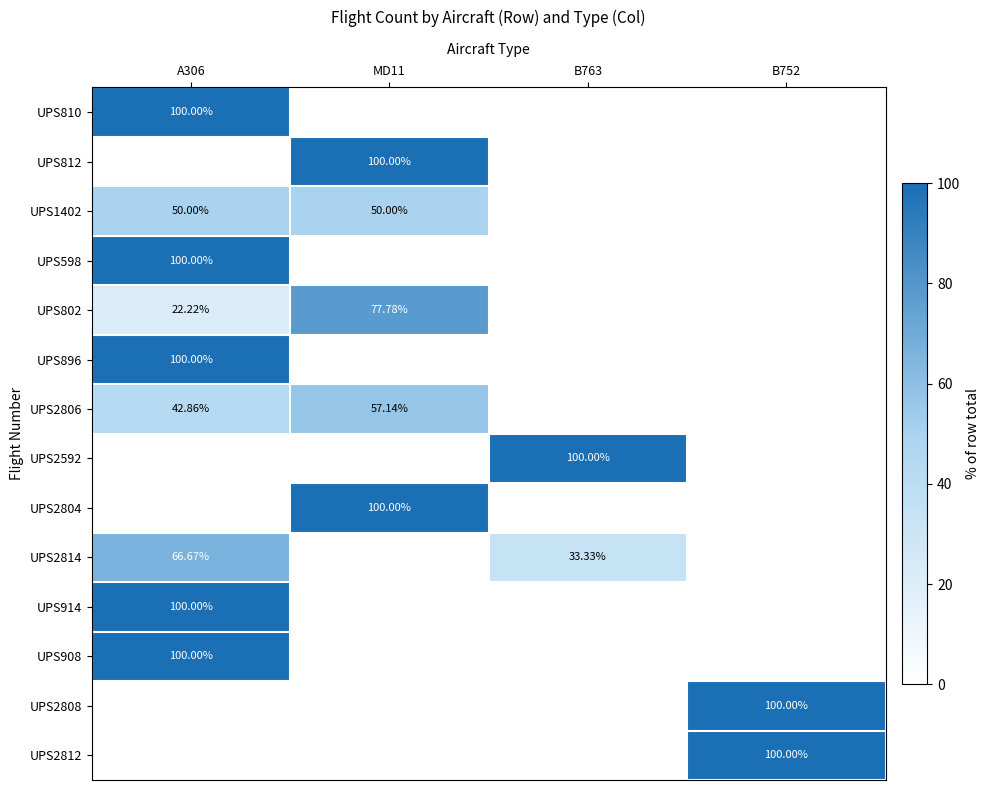

At which label is UPS802 closest to 38?

A306